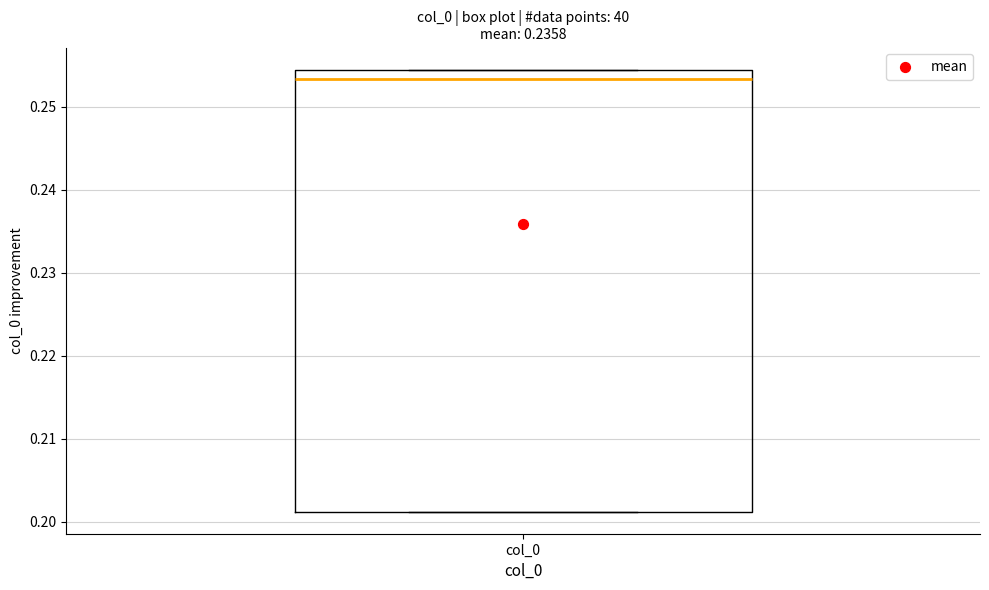

Read this box plot against the y-axis: the position of the median line, the range covered by the box, and the ends of both whiskers. The values are not printed on the chart, so give them approximately, as read against the axis.

median 0.253, box 0.201 to 0.254, whiskers 0.201 to 0.254